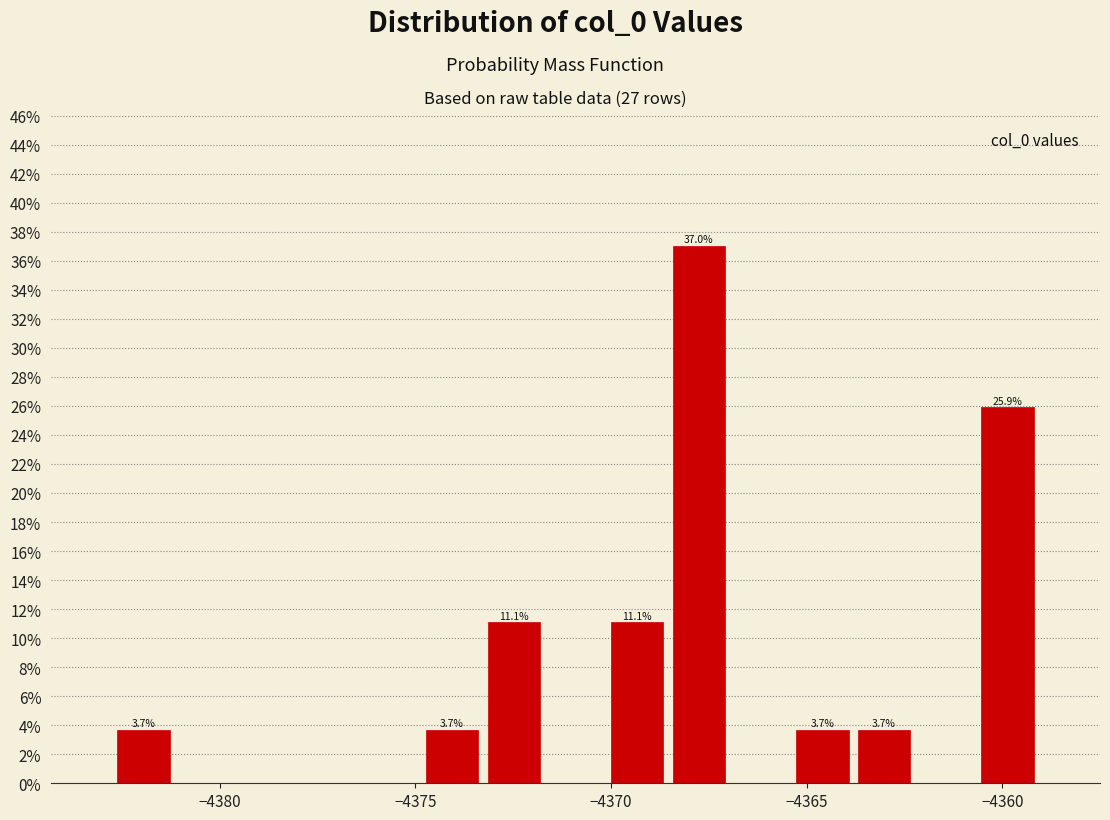

Around what value on the x-axis is the tallest bar? Give the approximate position of its centre, as read against the axis.

-4368.0